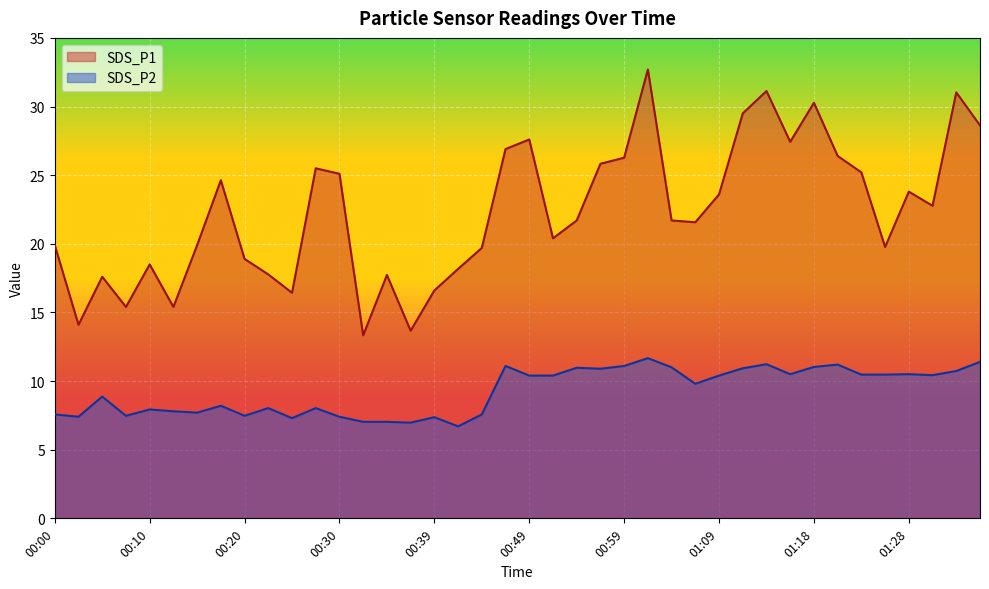

Where does the SDS_P2 series first go above 10?

00:47